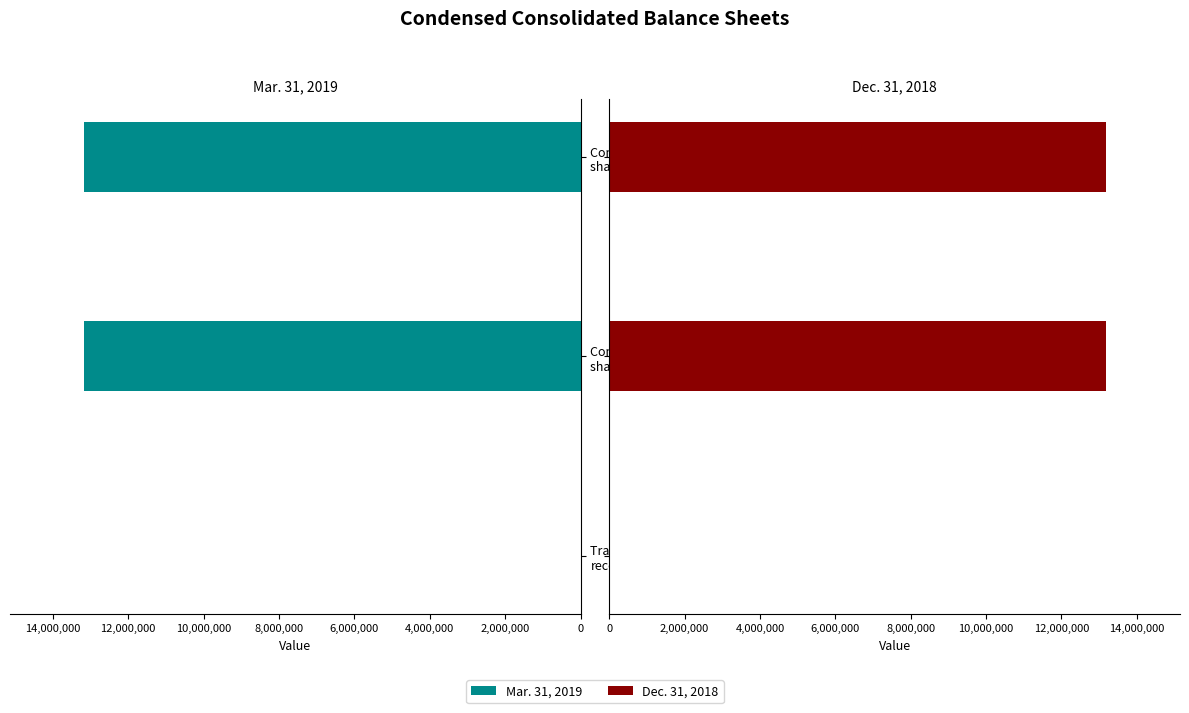

How many Dec. 31, 2018 values are between 2140 and 13172179?

3